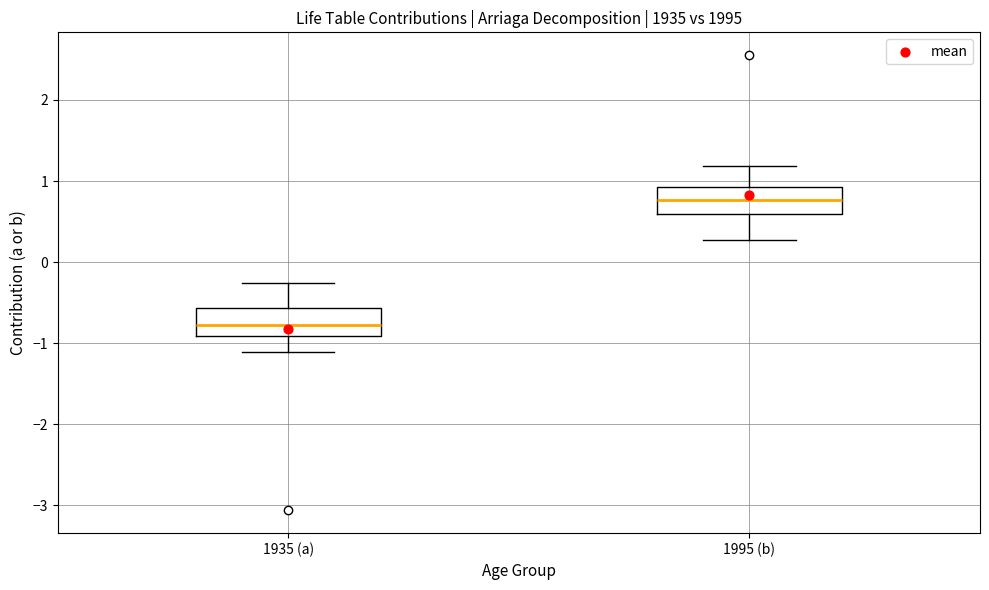

Which box's median line is the highest?

1995 (b)